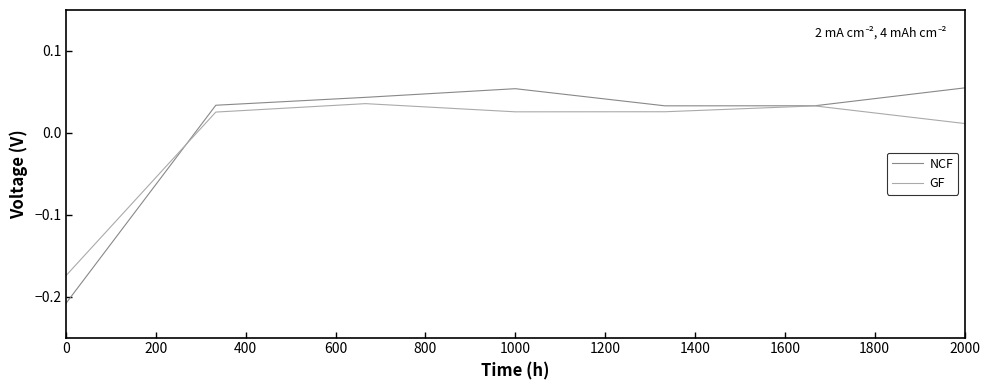

How many values in the GF series exceed 0?

6